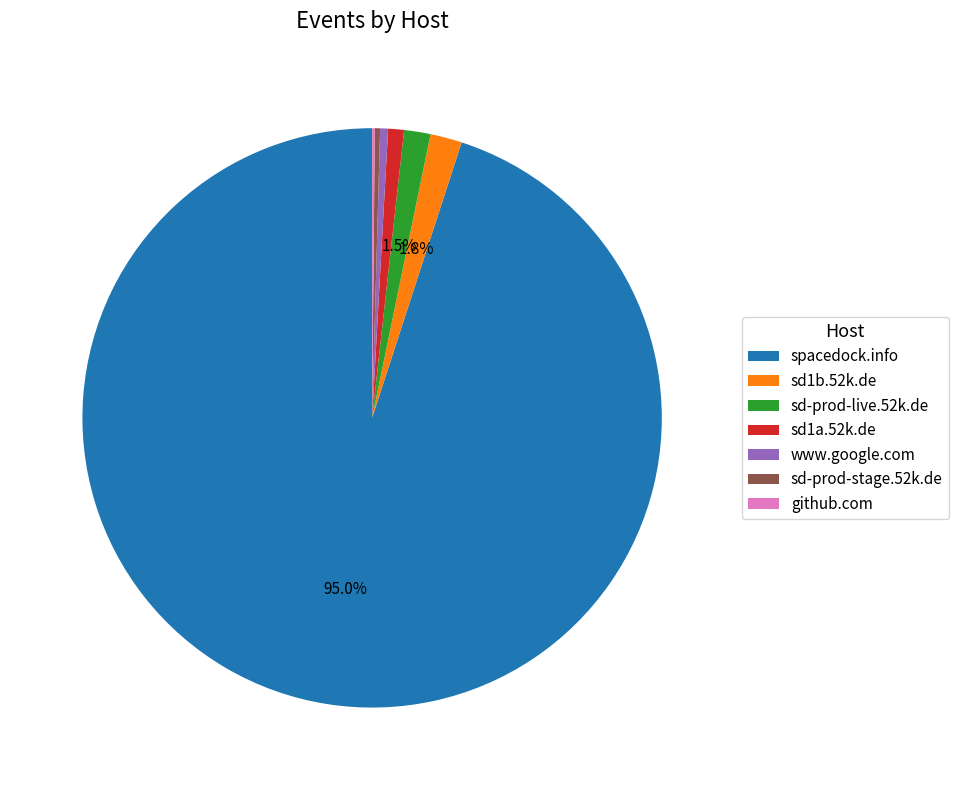

To the nearest percent, what is the average slice percentage?

14%